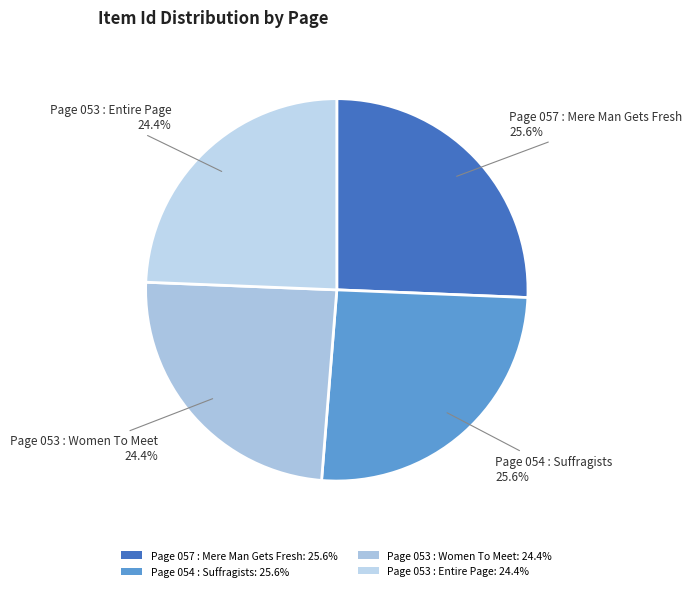

The Page 054 : Suffragists slice represents 26% of the pie. True or false?

True